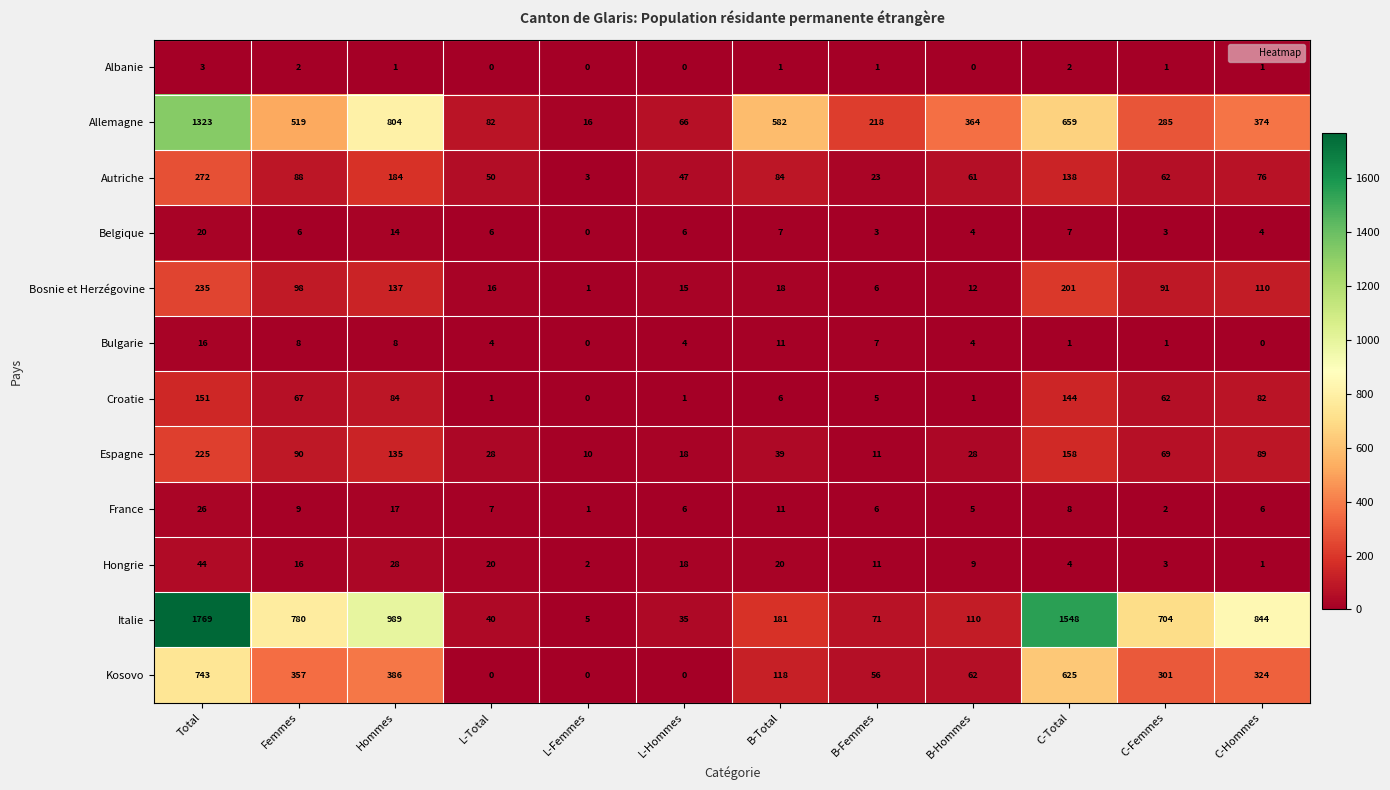

What is the sum of all France values?

104